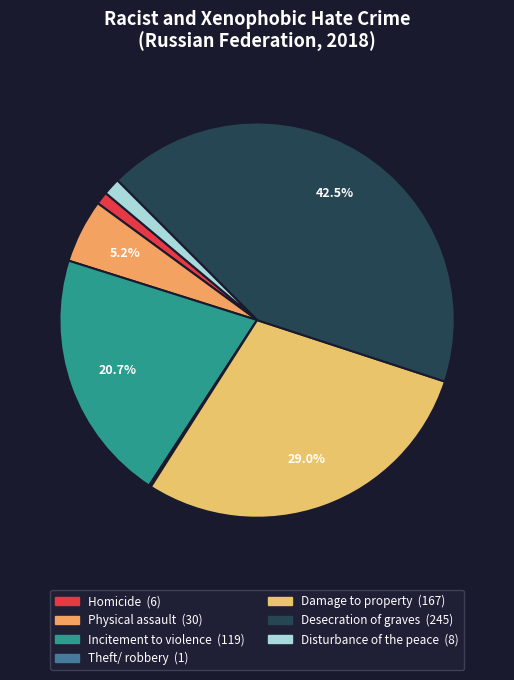

Does Theft/ robbery represent more than half of the total?

No